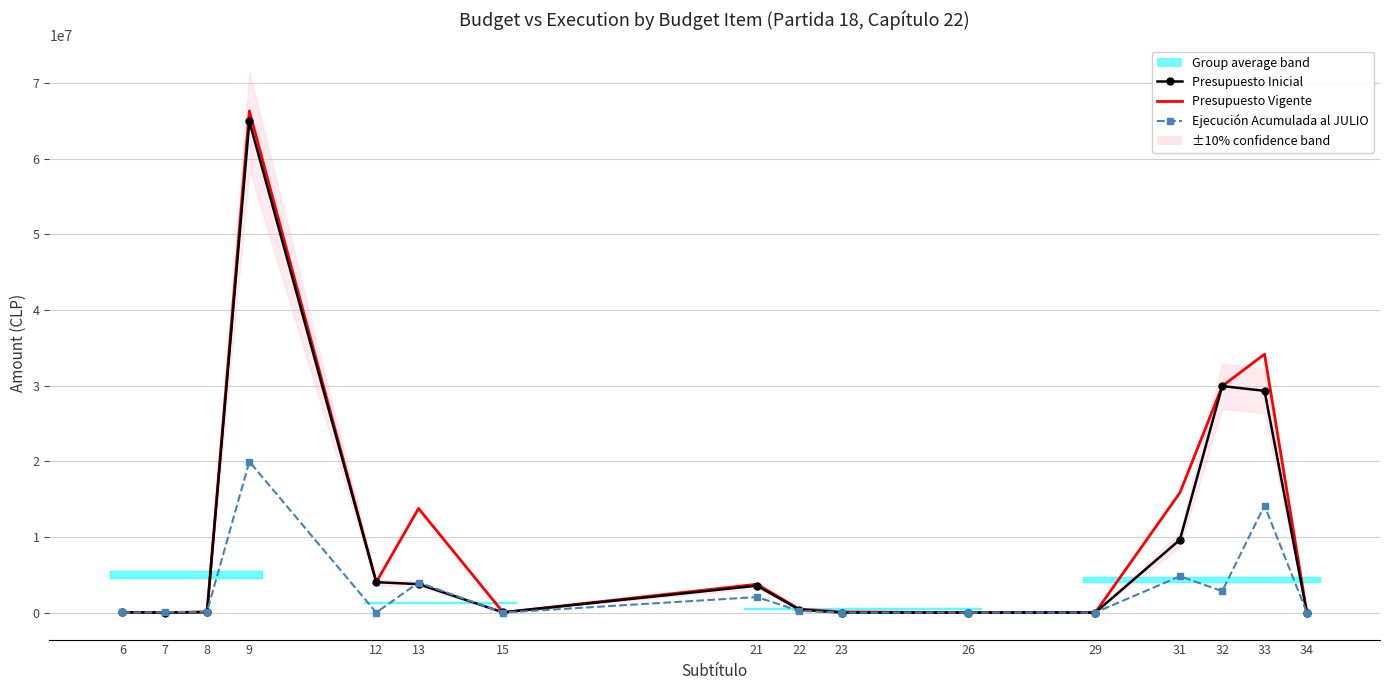

What value does the Presupuesto Inicial series have at 7, to the nearest 10?

1250